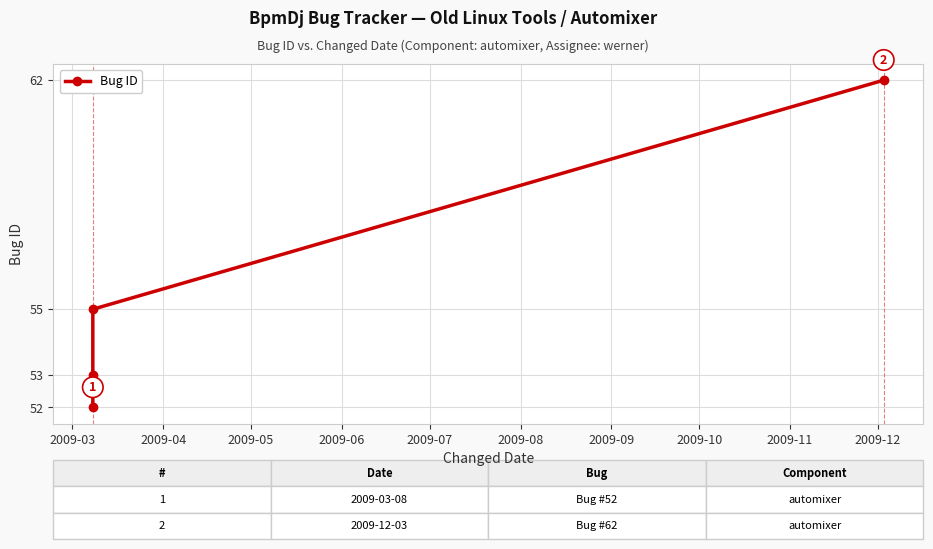

What is the ratio of the value at 2009-03 to the value at 2009-06?

0.8